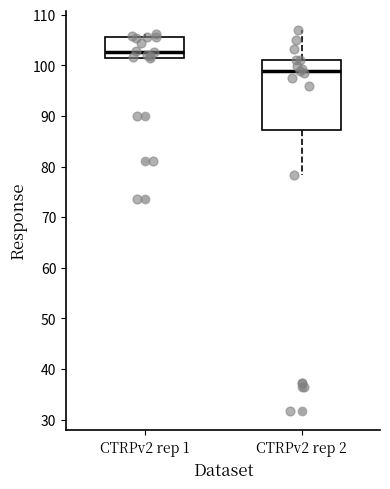

Reading left to right, transcribe this box plot: for each box, give where its median line is, the range the box spans, and where its two whiskers end, as read against the y-axis. The values are not printed on the chart, so give them approximately, as read against the axis.

CTRPv2 rep 1: median 103, box 102 to 106, whiskers 101 to 106 (just above the box's upper edge)
CTRPv2 rep 2: median 99, box 87 to 101, whiskers 78 to 107